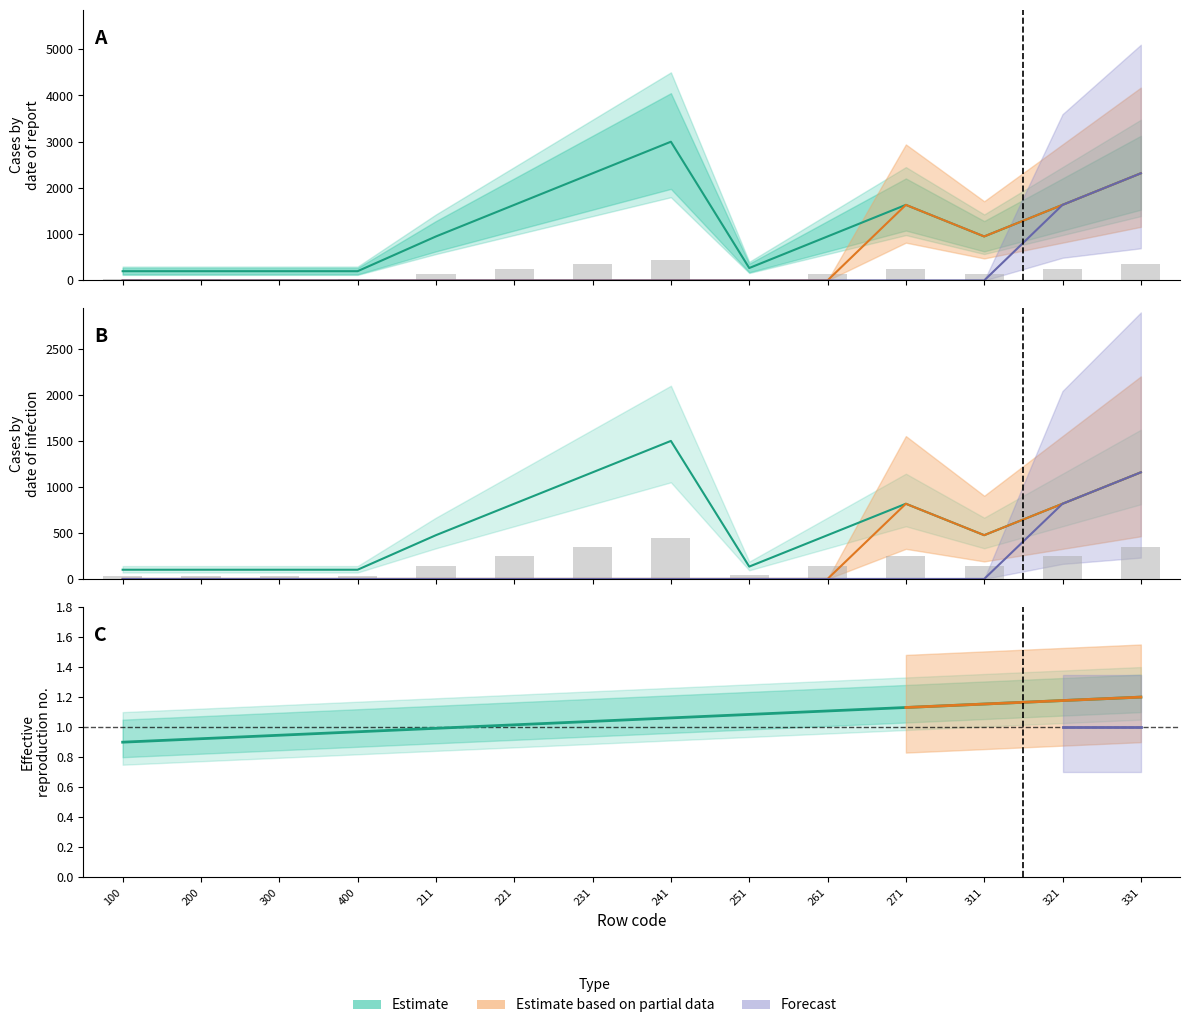

Which has a higher value, 400 or 261?

261